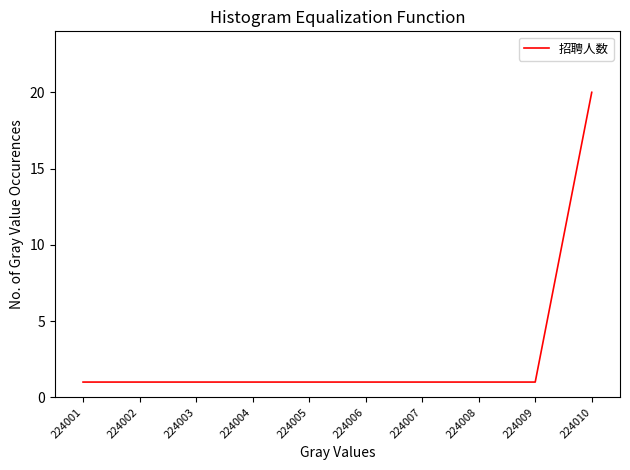

True or false: the data shows 2 at 224004.

False